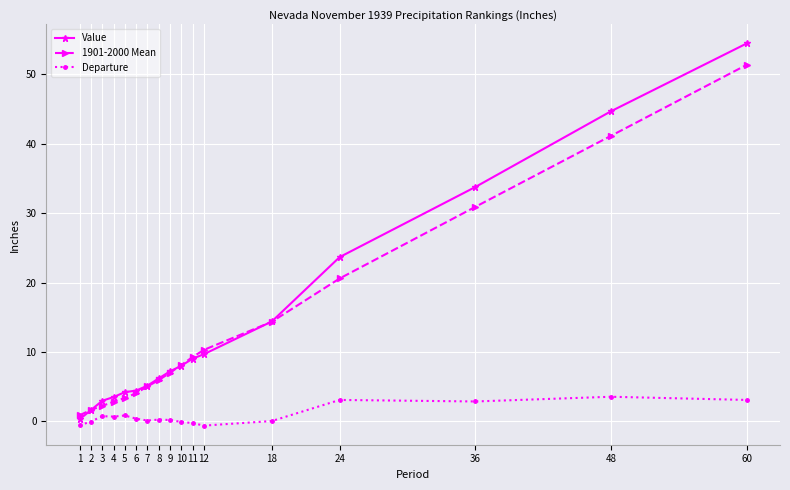

Does the chart display data point markers on the line(s)?

Yes